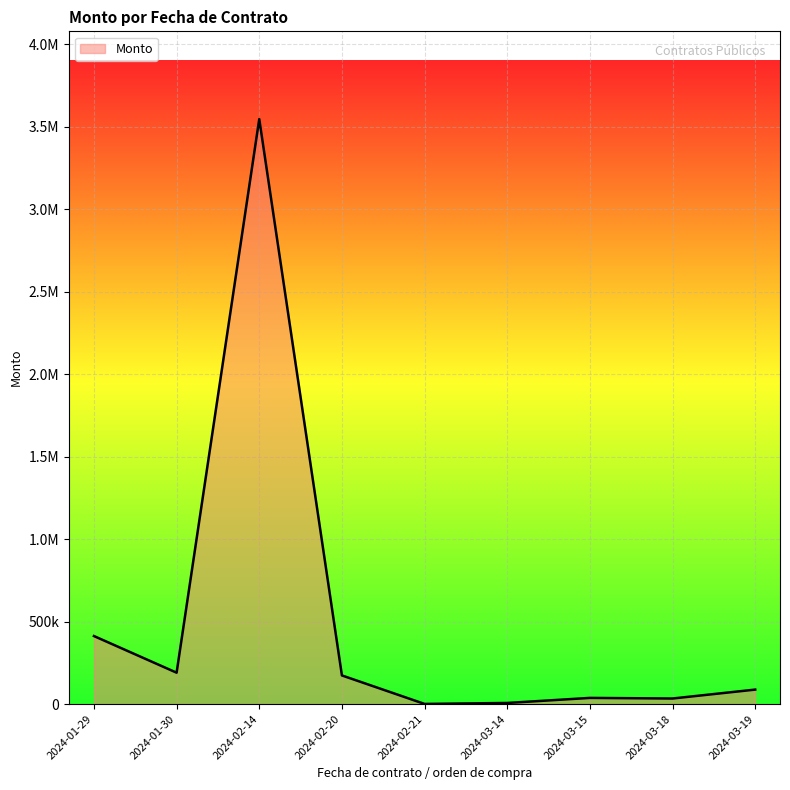

Is this an area chart (filled region under the line)?

Yes